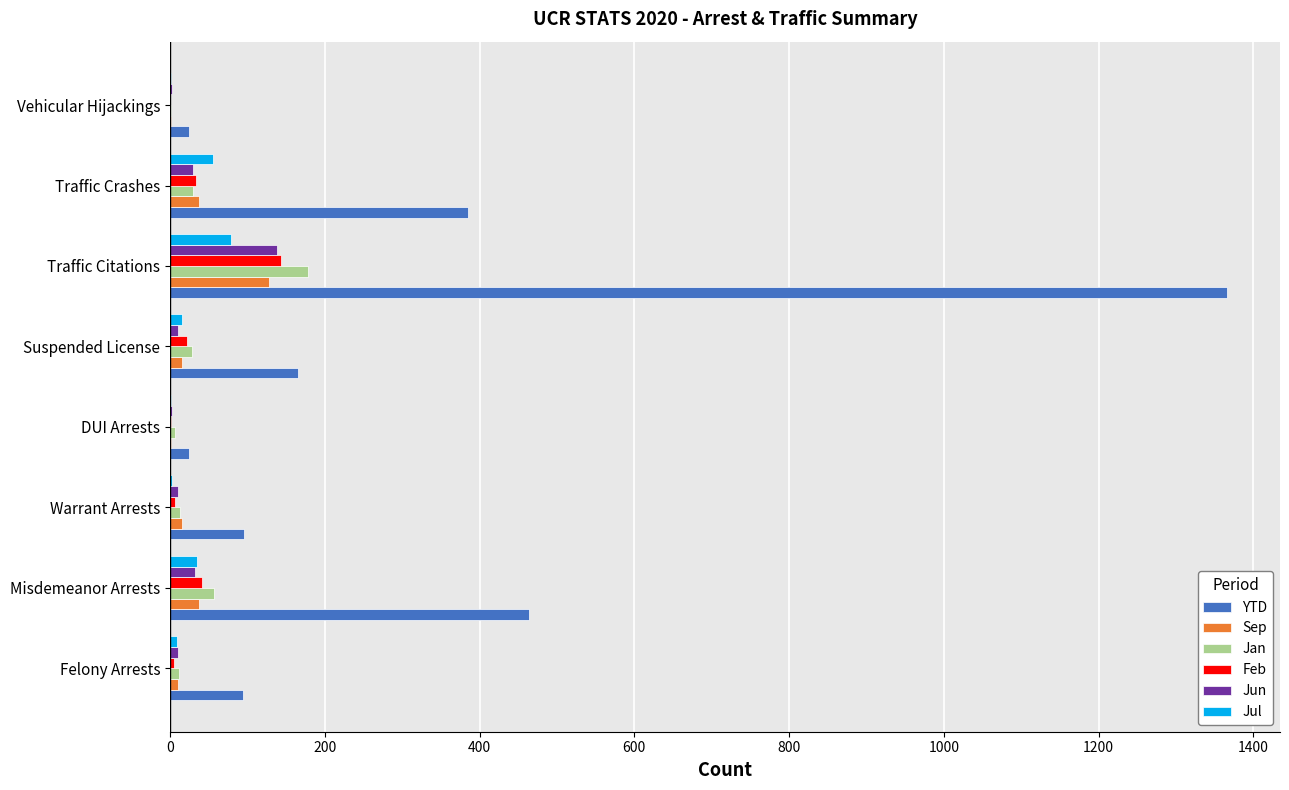

At which label is YTD closest to 695?

Misdemeanor Arrests